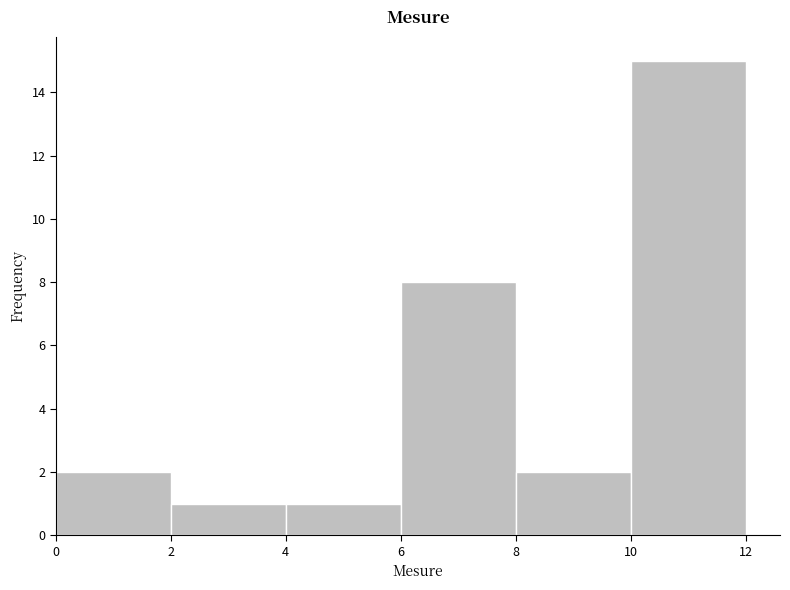

Which range on the x-axis has the tallest bar?

10 to 12